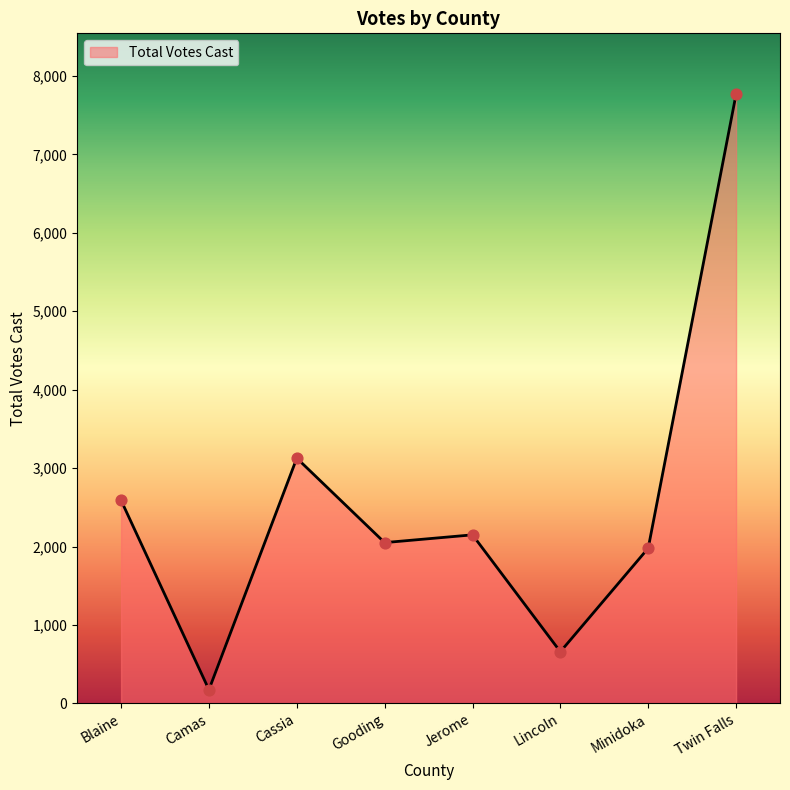

What is the ratio of the value at Minidoka to the value at Lincoln?

3.0